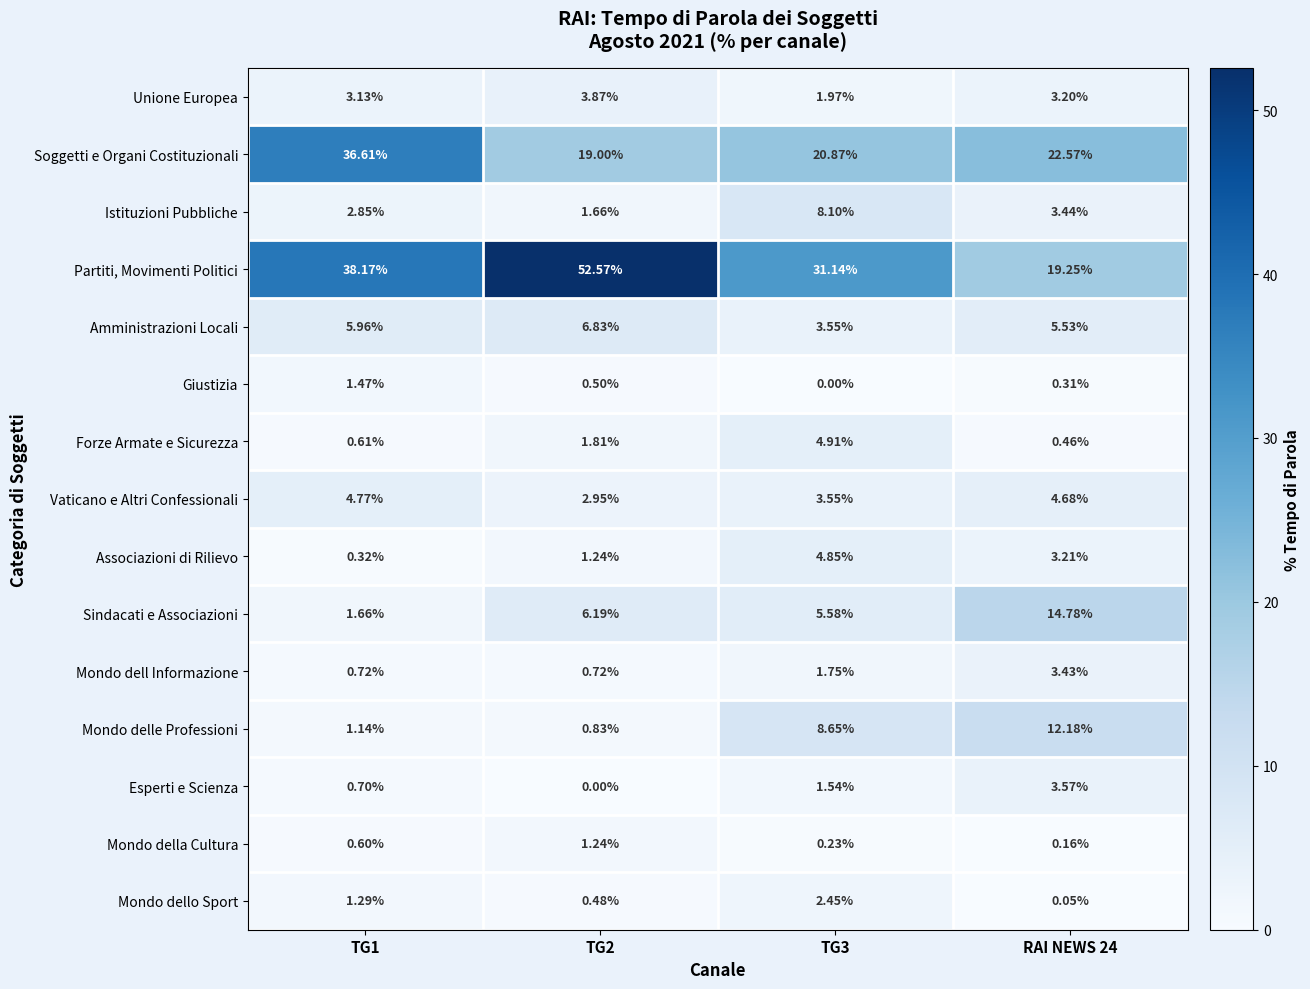

List the series in order of their peak value, lowest first.

Mondo della Cultura, Giustizia, Mondo dello Sport, Mondo dell Informazione, Esperti e Scienza, Unione Europea, Vaticano e Altri Confessionali, Associazioni di Rilievo, Forze Armate e Sicurezza, Amministrazioni Locali, Istituzioni Pubbliche, Mondo delle Professioni, Sindacati e Associazioni, Soggetti e Organi Costituzionali, Partiti, Movimenti Politici